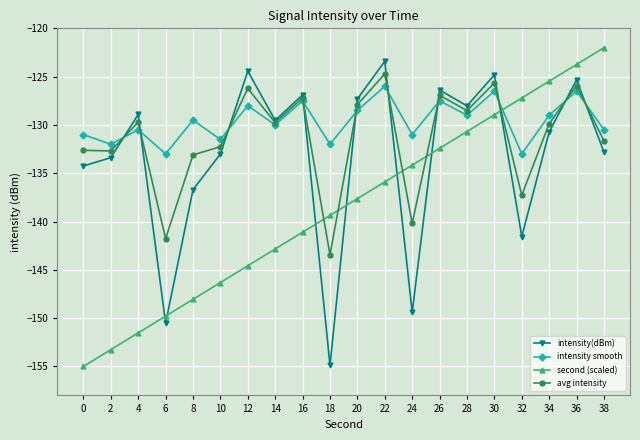

Which series has the largest total across all categories?

intensity smooth